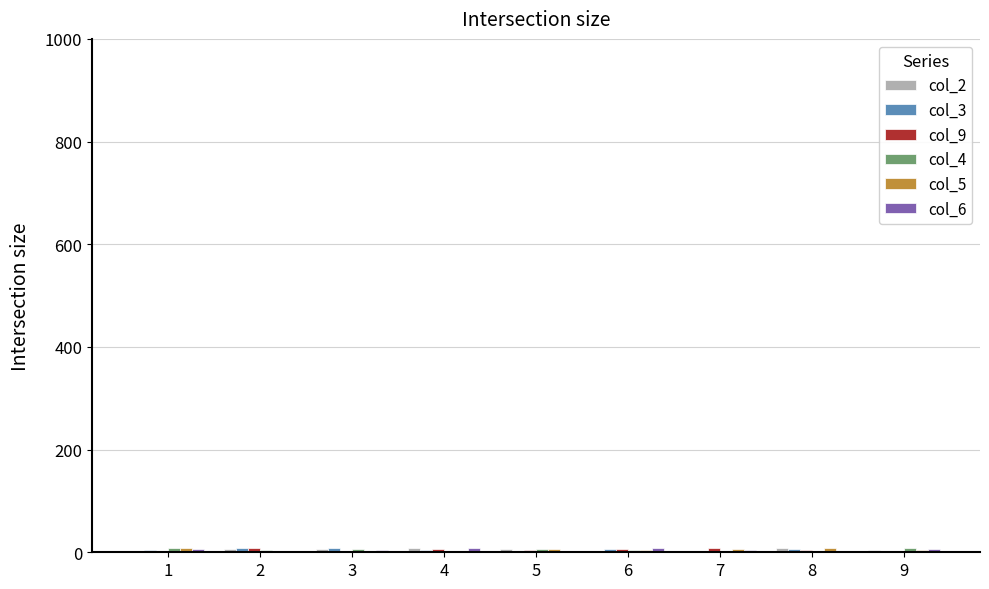

Are the bars horizontal?

No